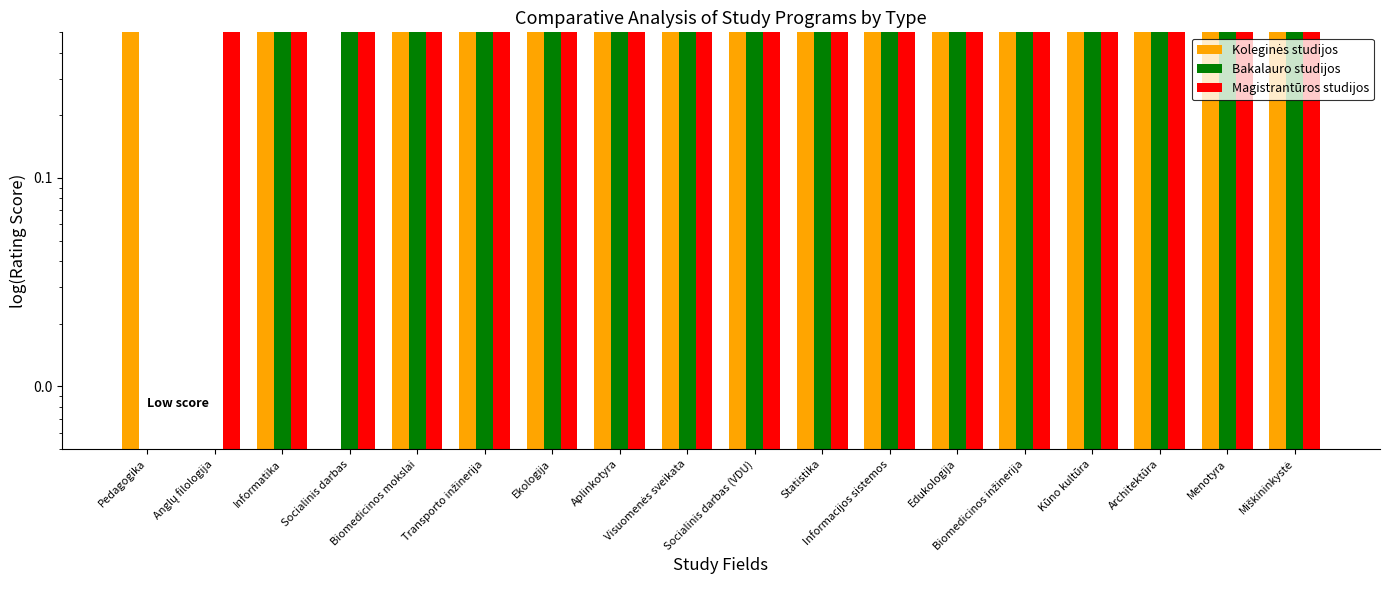

Between Edukologija and Biomedicinos mokslai, which is larger?

Edukologija